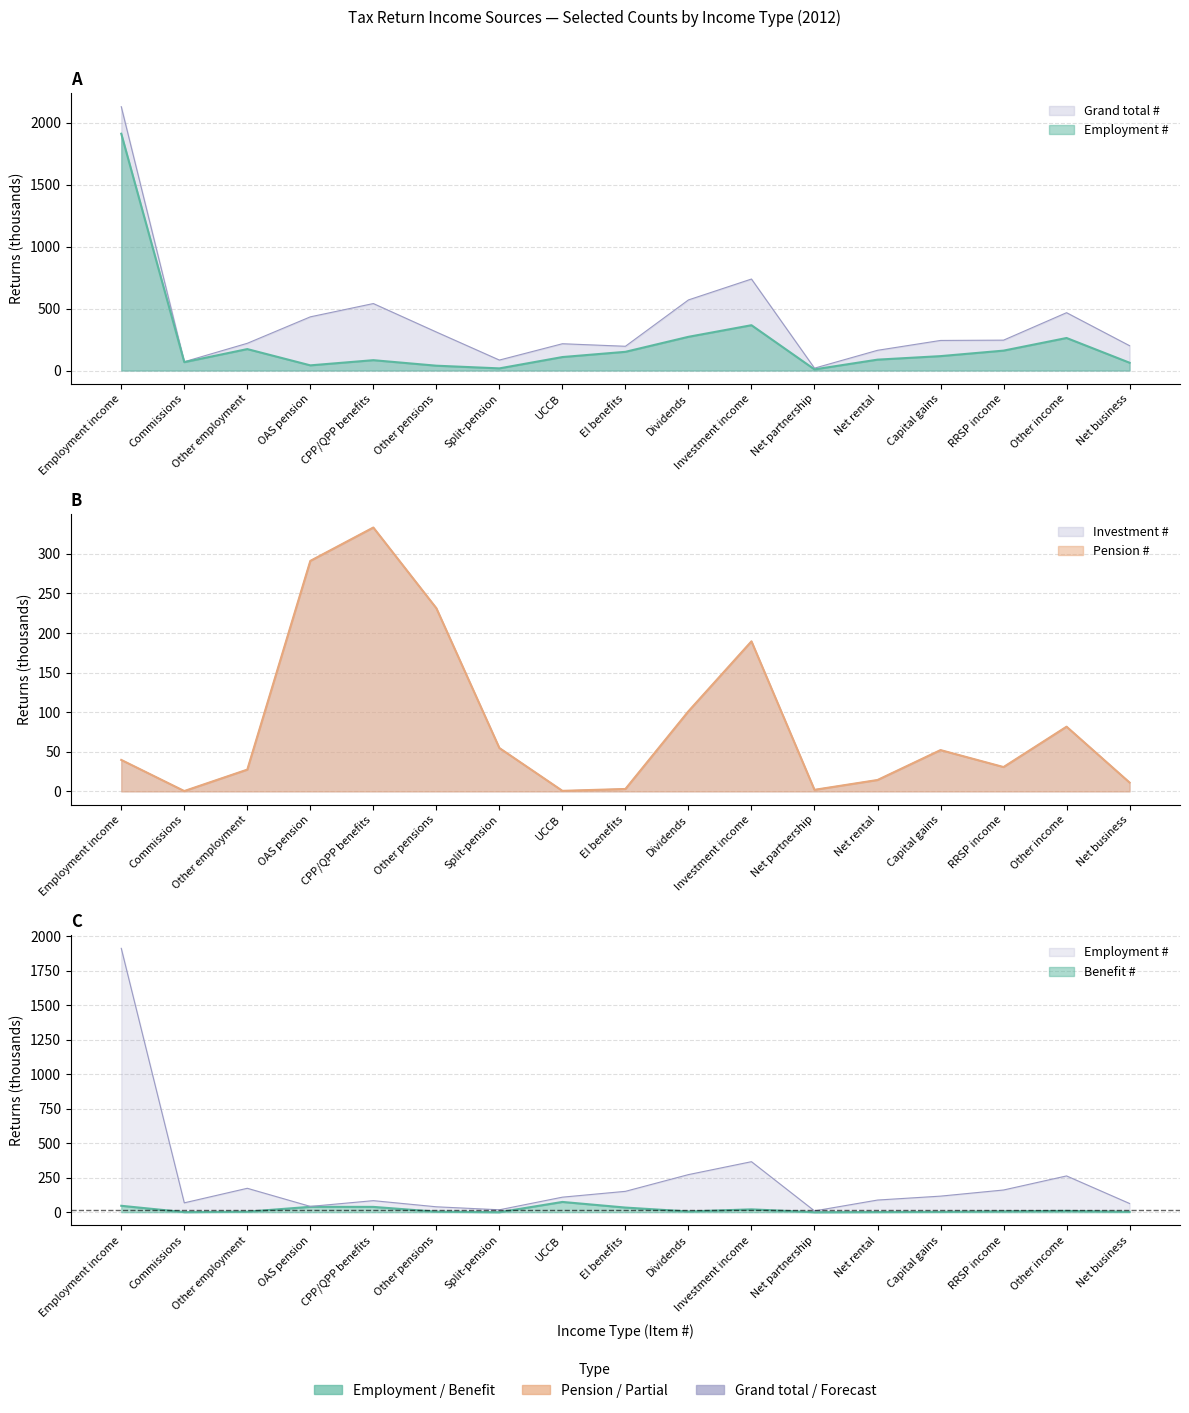

What is the difference between the maximum and minimum values in the Grand total # series?

2111.3